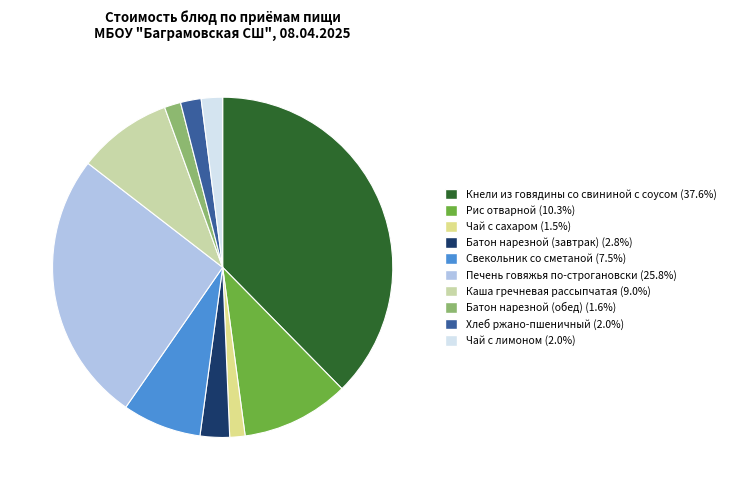

What is the change in value from Рис отварной to Свекольник со сметаной?

-3.9